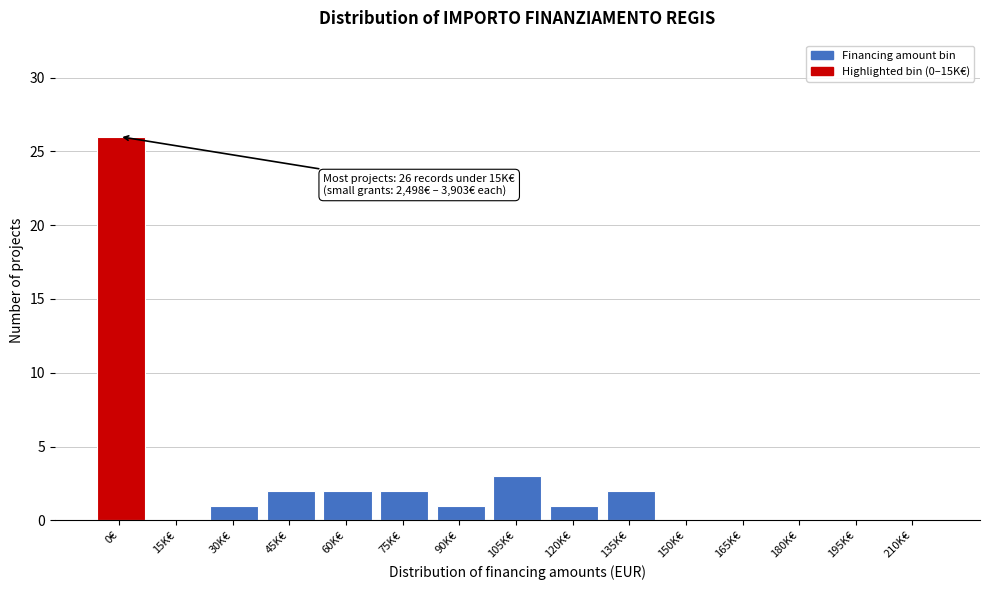

Reading left to right, extract all data points from this chart.

0€=26	15K€=0	30K€=1	45K€=2	60K€=2	75K€=2	90K€=1	105K€=3	120K€=1	135K€=2	150K€=0	165K€=0	180K€=0	195K€=0	210K€=0